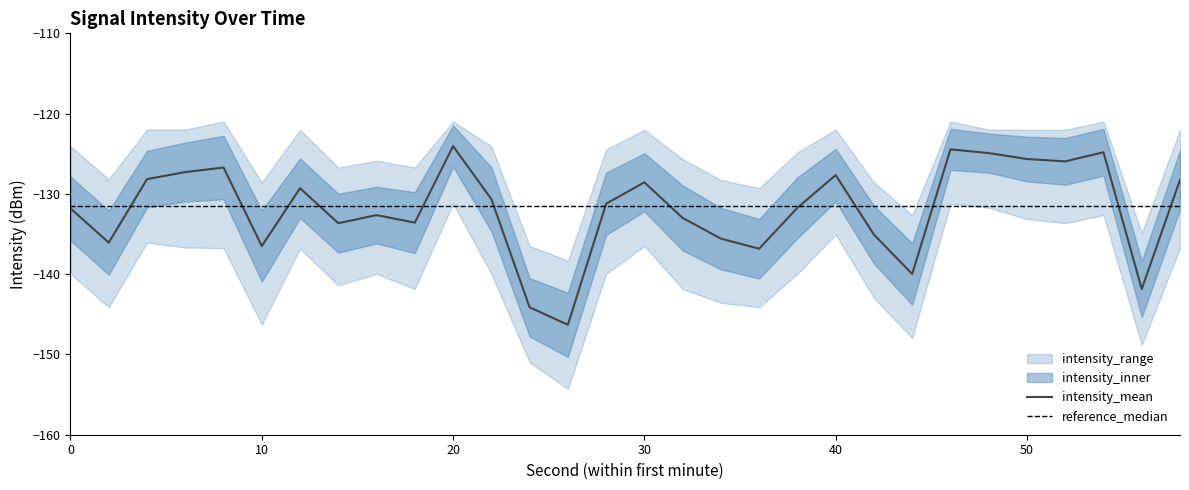

What is the sum of all intensity_lower values?

-4196.5